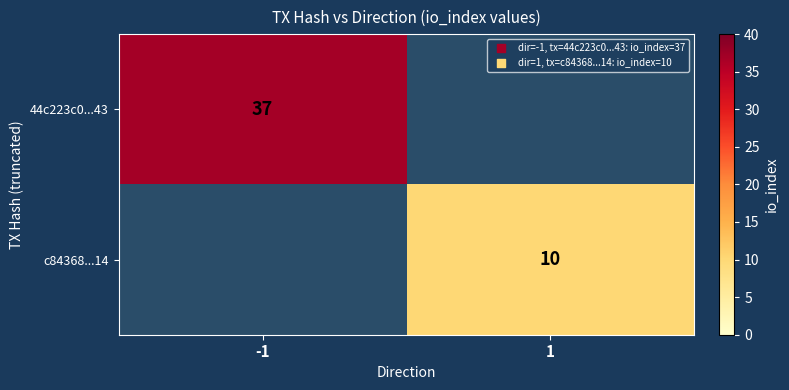

True or false: 44c223c0...43 has a value of 61 at -1.

False